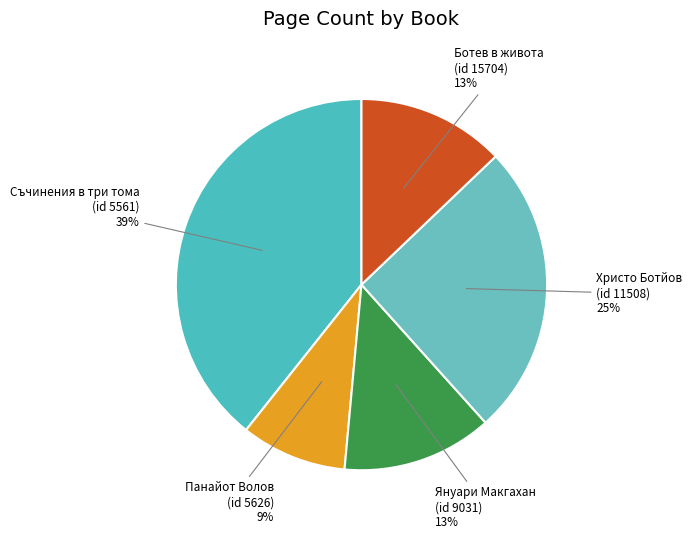

How many segments does this pie chart have?

5